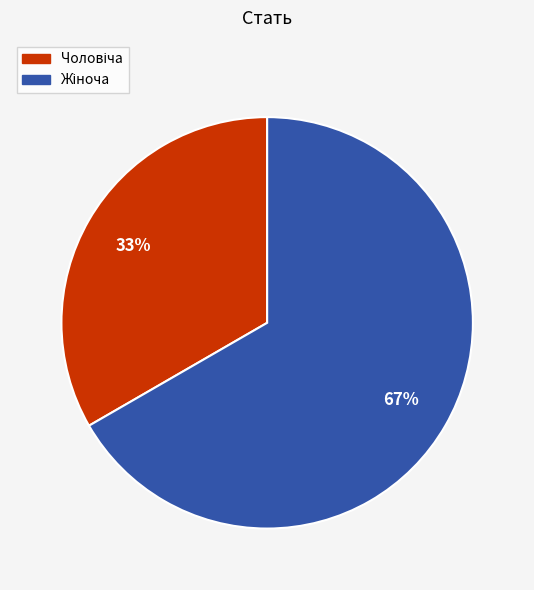

Is there a majority slice in this chart?

Yes